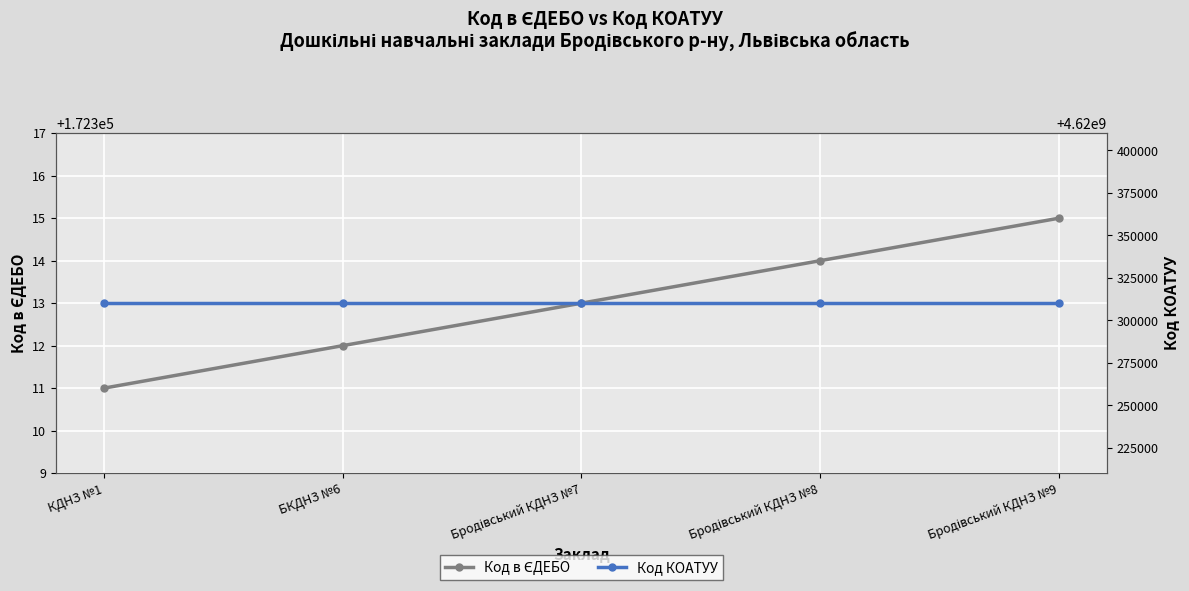

At how many categories does at least one series exceed 1315187068?

5